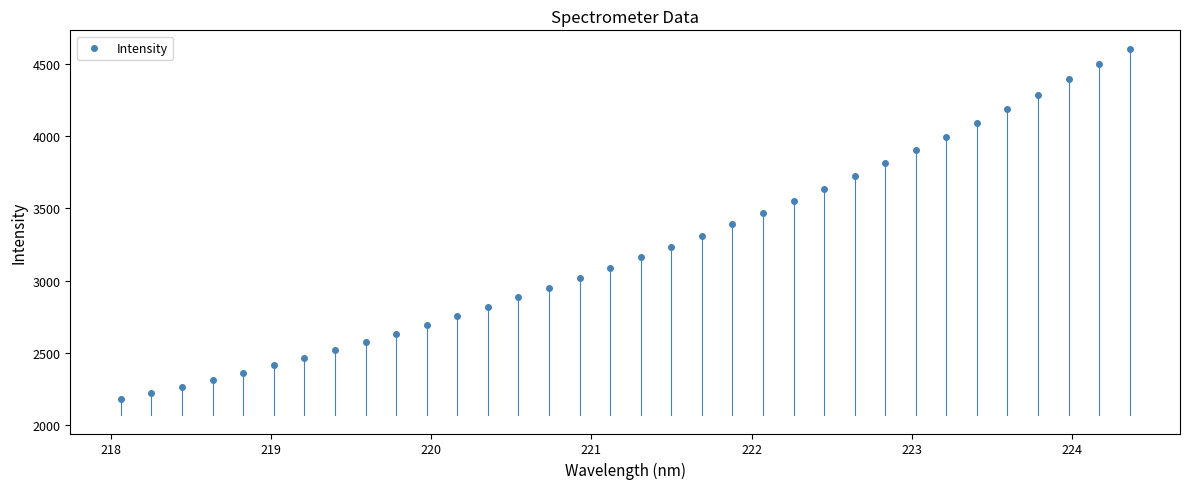

What is the range of X values (max minus min)?

6.3